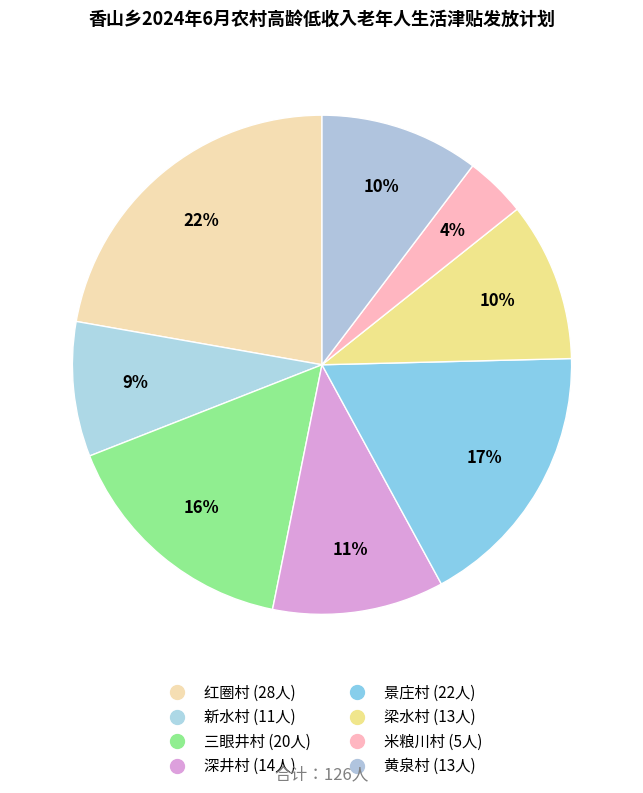

Which has a higher value, 新水村 or 景庄村?

景庄村